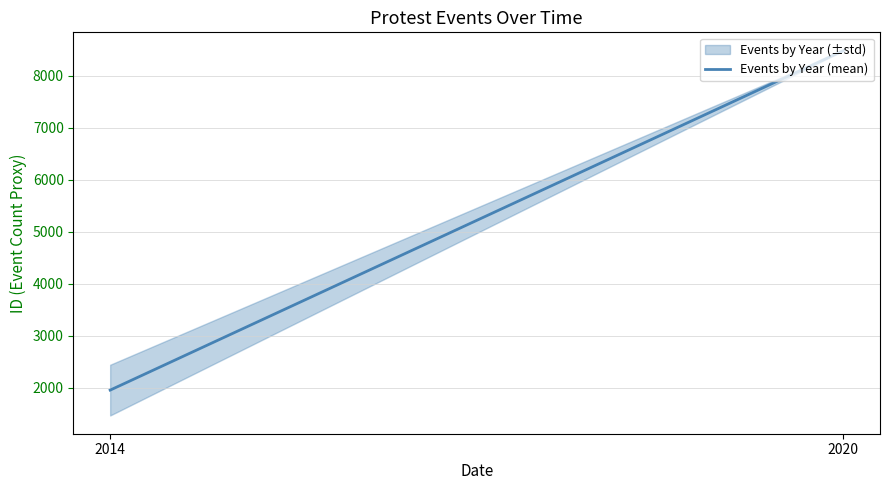

Which category has the highest value across all series?

2020